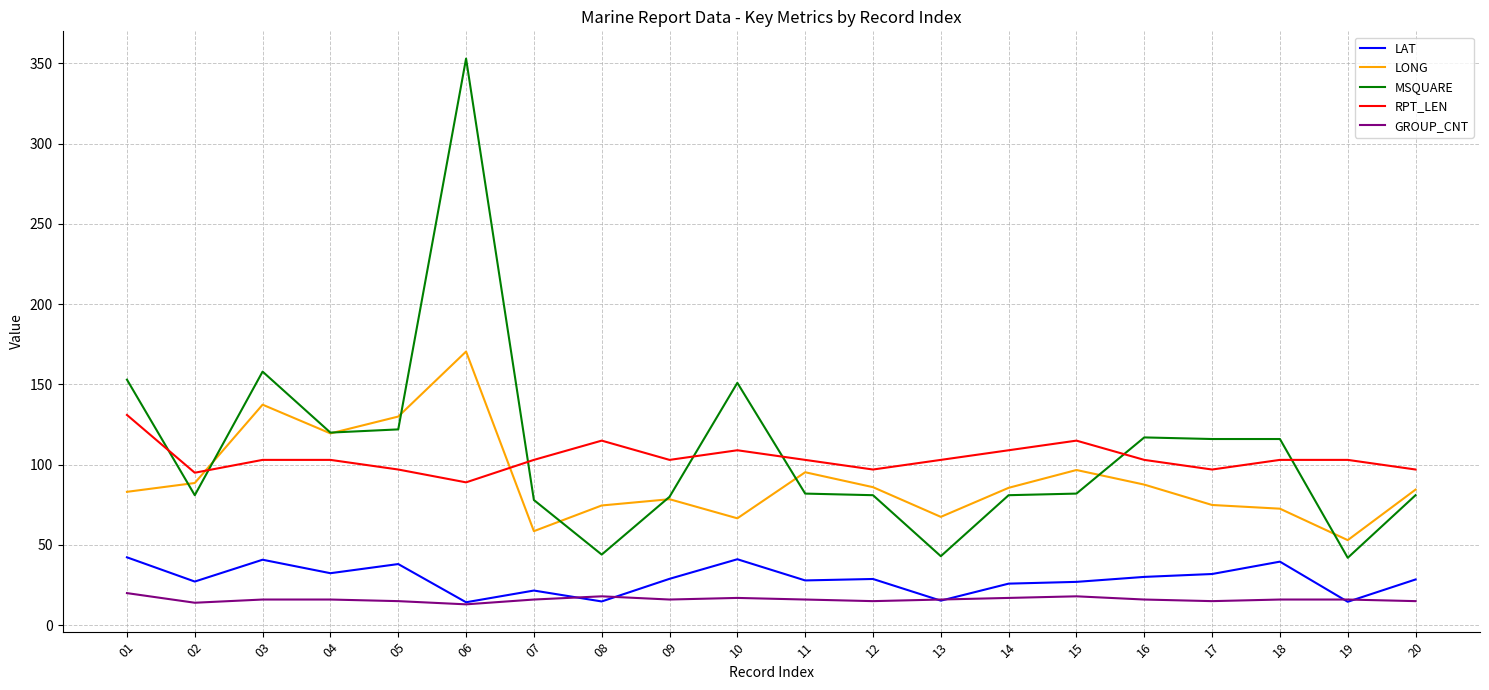

List the series in order of their peak value, lowest first.

GROUP_CNT, LAT, RPT_LEN, LONG, MSQUARE